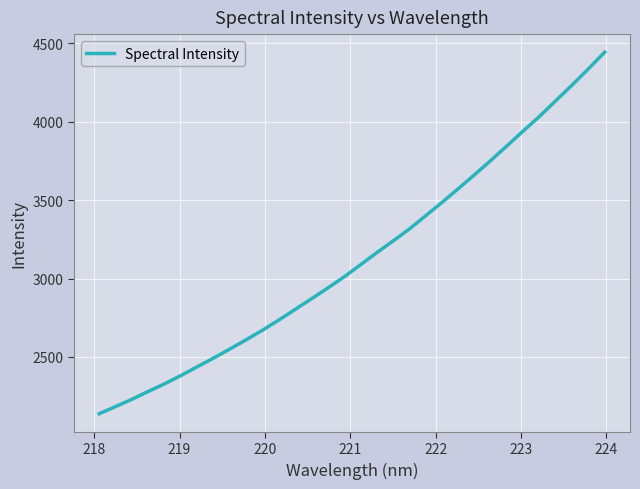

What is the difference between the maximum and minimum values?

2306.4